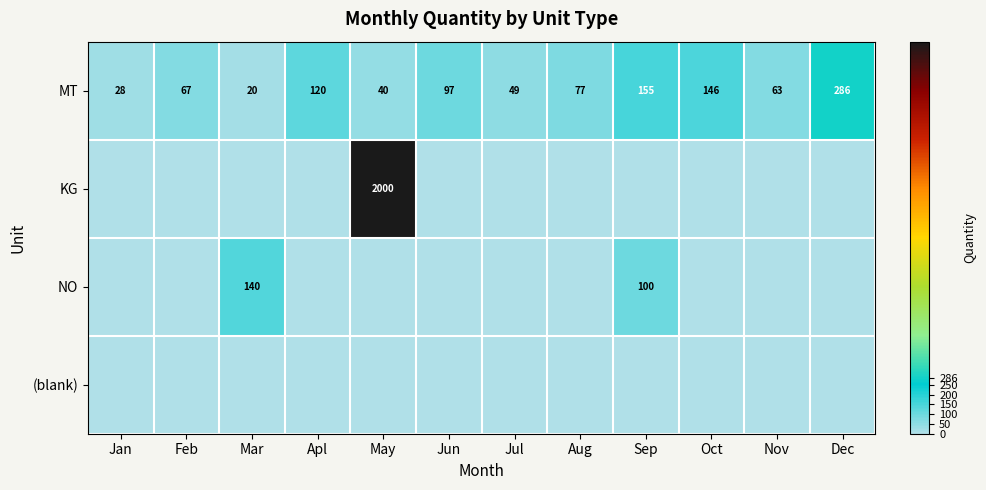

True or false: MT has a value of 155 at Sep.

True